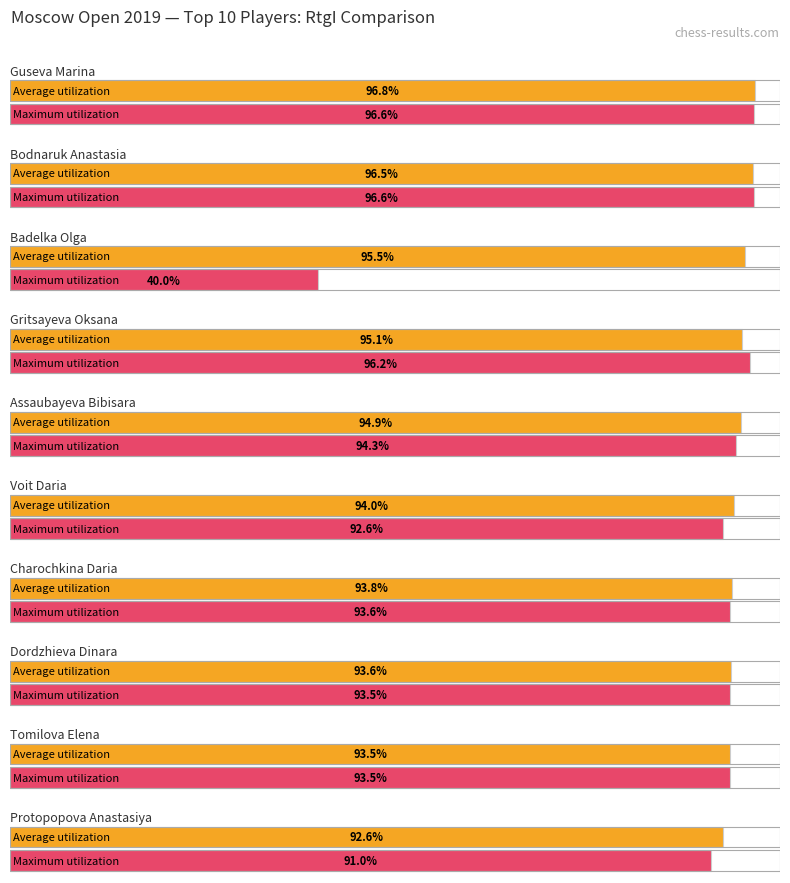

Between Guseva Marina and Gritsayeva Oksana, which series saw the biggest shift?

Average utilization